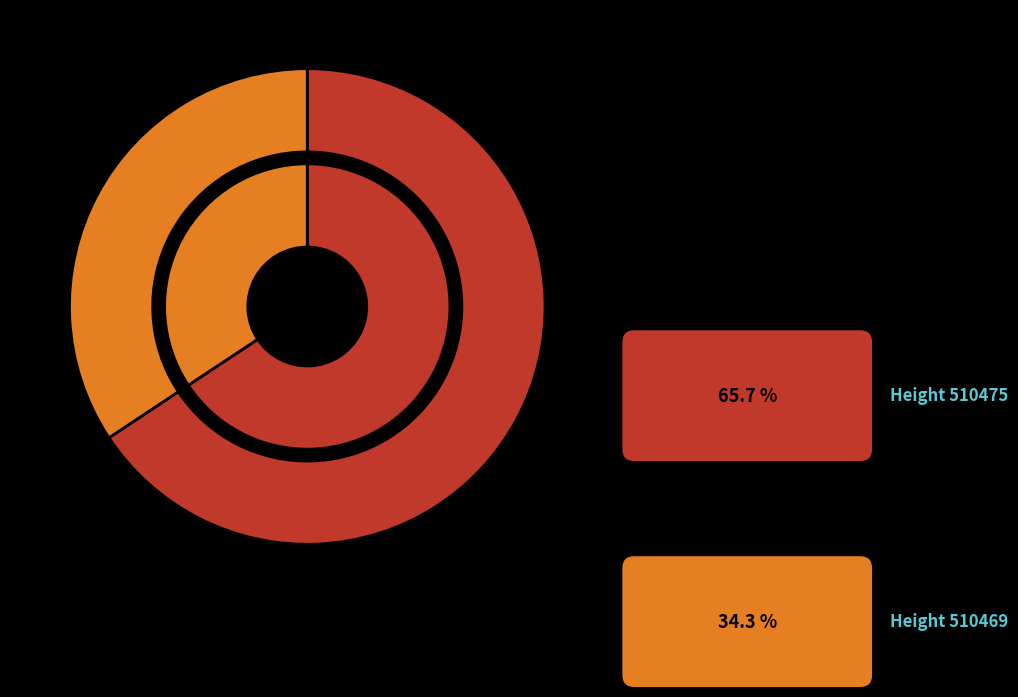

What percentage is the 510475 slice, to the nearest percent?

66%